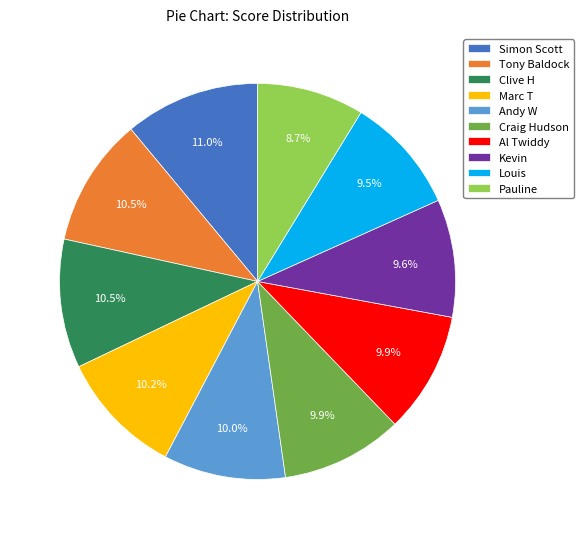

What percentage do Clive H and Tony Baldock together represent?

21.0%